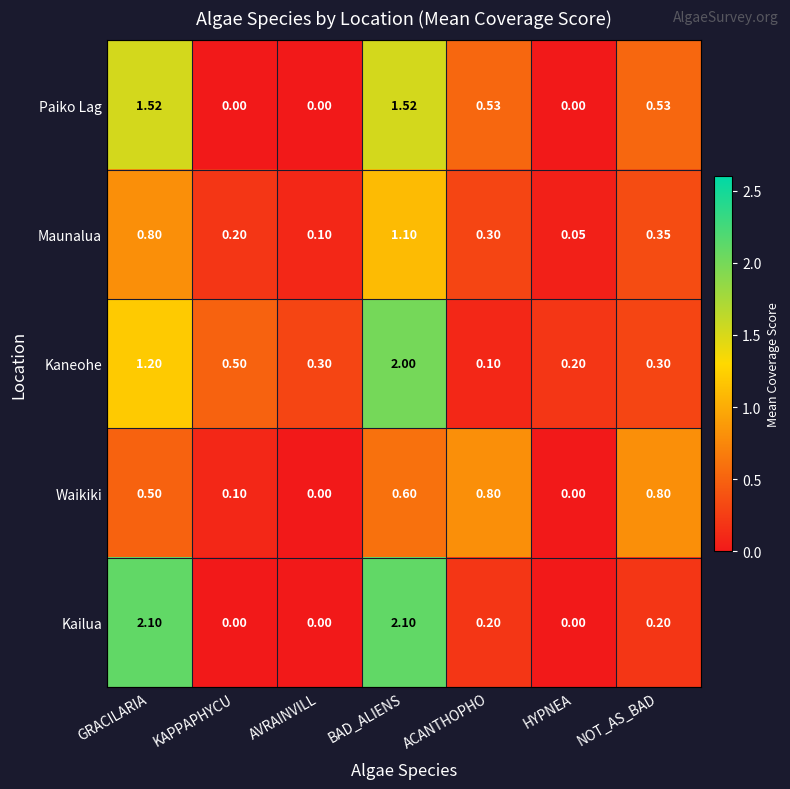

Is the value of Paiko Lag at AVRAINVILL greater than the value of Kailua at BAD_ALIENS?

No